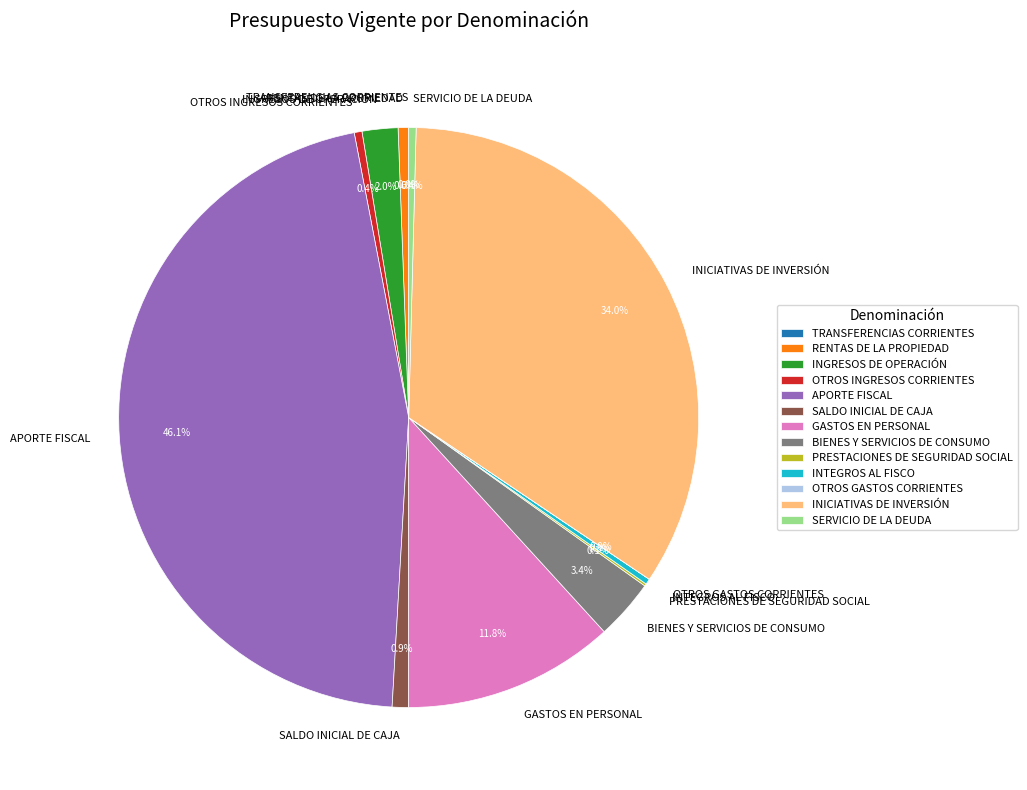

Combined, what portion of the pie is INTEGROS AL FISCO and TRANSFERENCIAS CORRIENTES?

0.3%